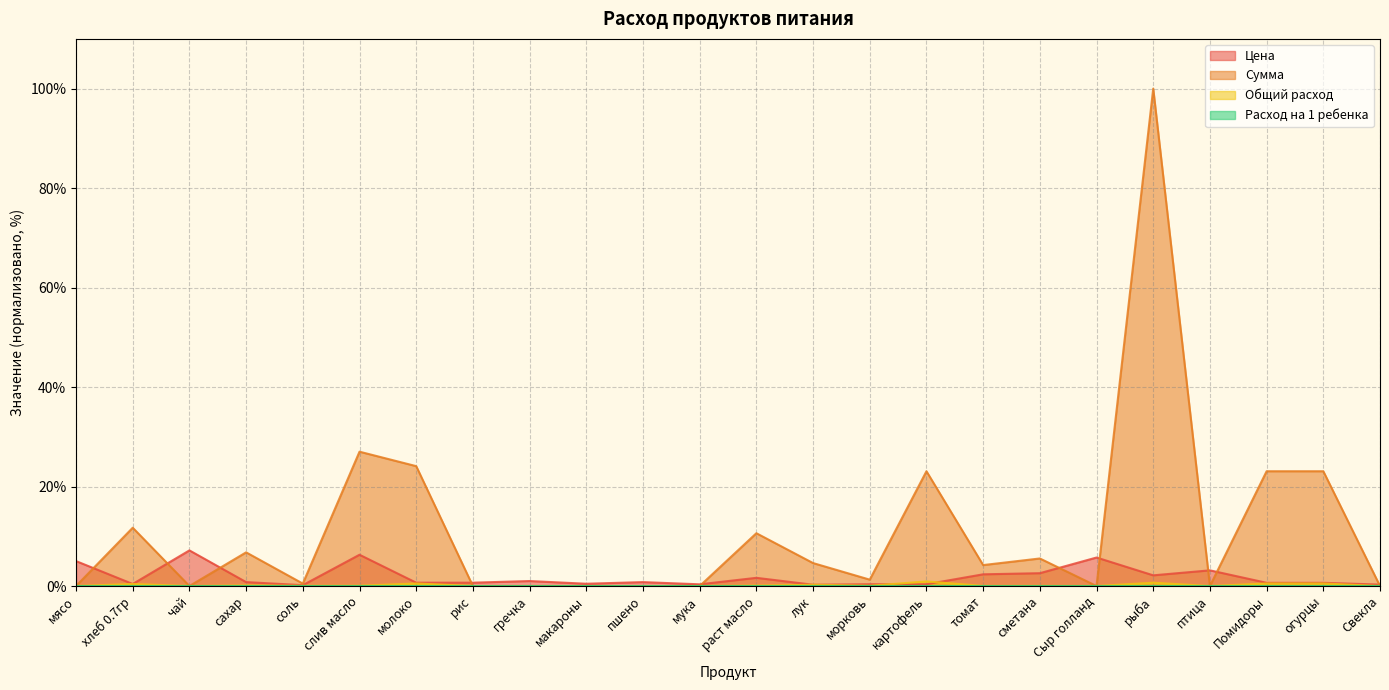

At which category is the sum across all series the highest?

рыба